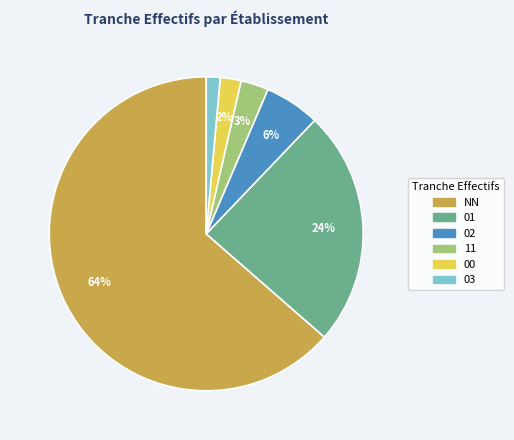

To the nearest percent, what is the average slice percentage?

17%